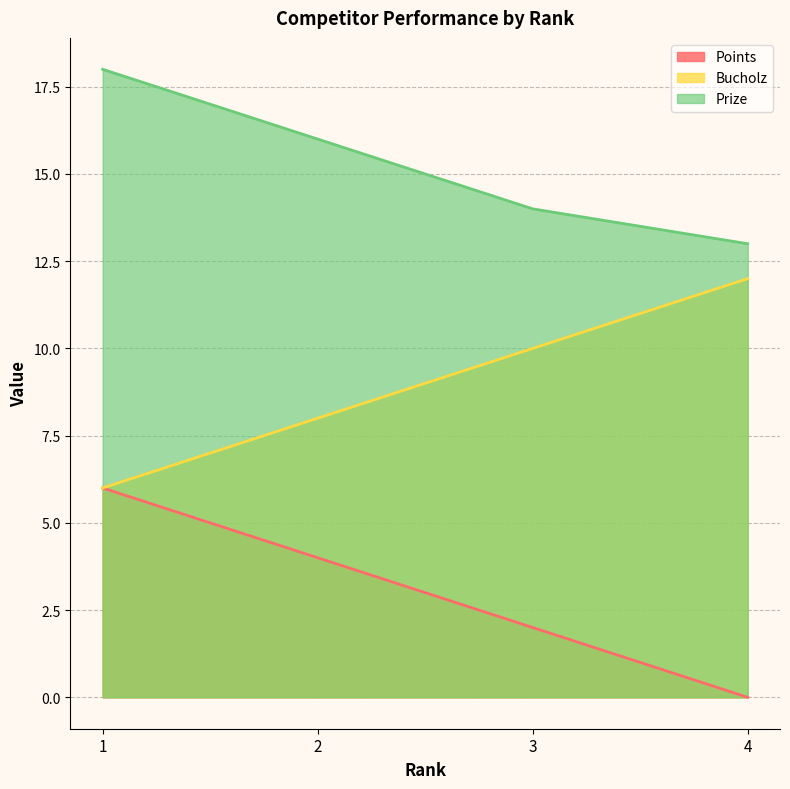

True or false: Bucholz and Prize intersect in this chart.

False